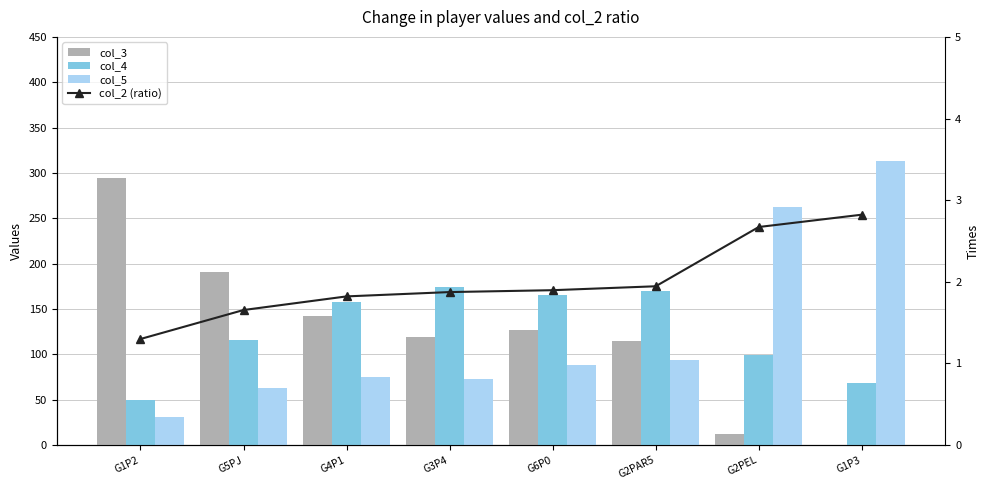

How many series are shown in this chart?

4